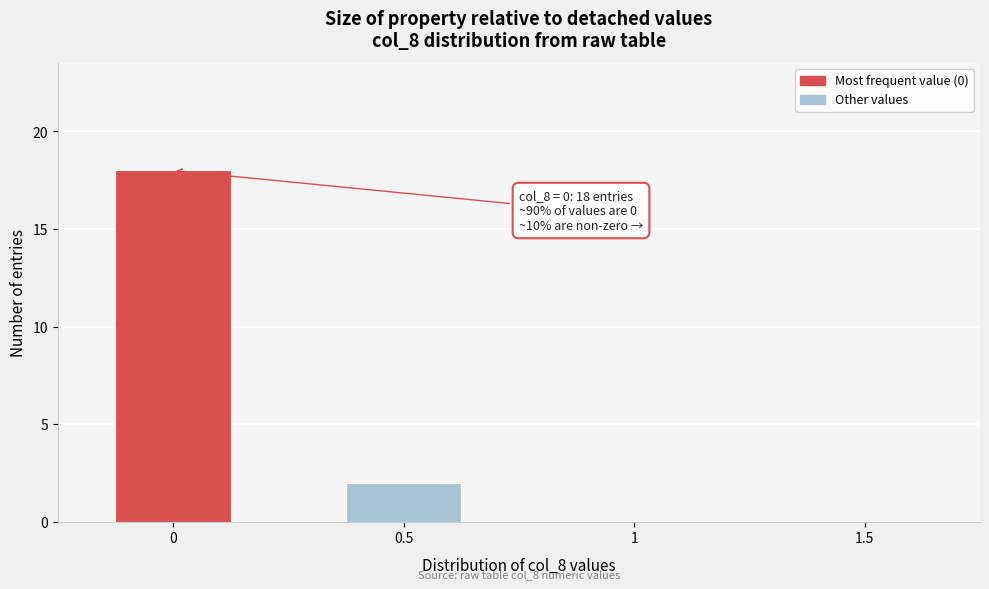

Reading left to right, list all the values displayed in this chart.

0=18	0.5=2	1=0	1.5=0